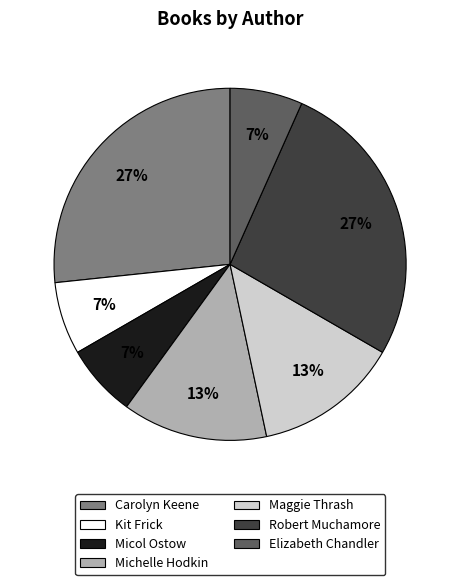

Is there a majority slice in this chart?

No